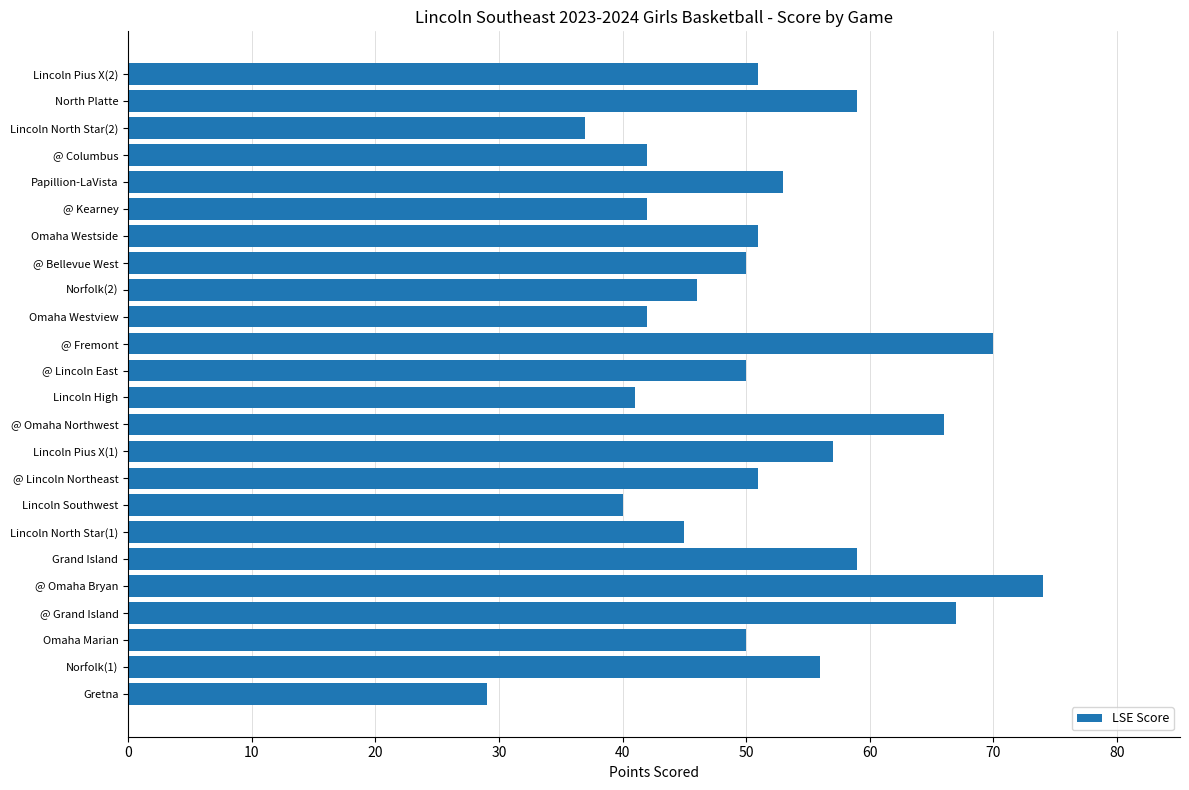

Between Lincoln Southwest and Lincoln North Star(1), which is larger?

Lincoln North Star(1)